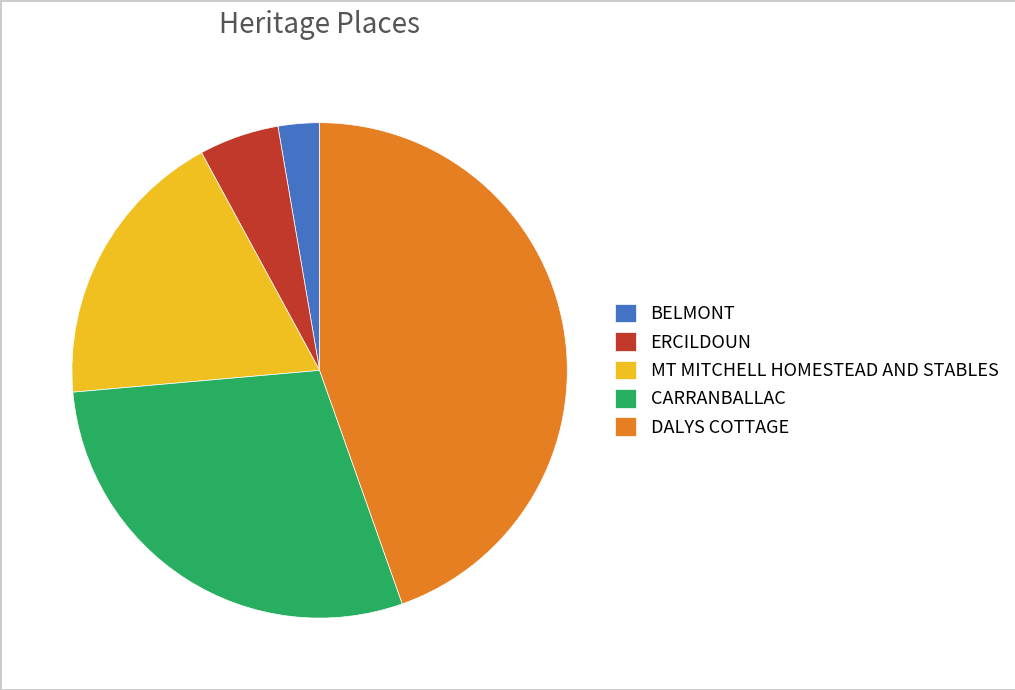

Is MT MITCHELL HOMESTEAD AND STABLES the majority of the pie?

No